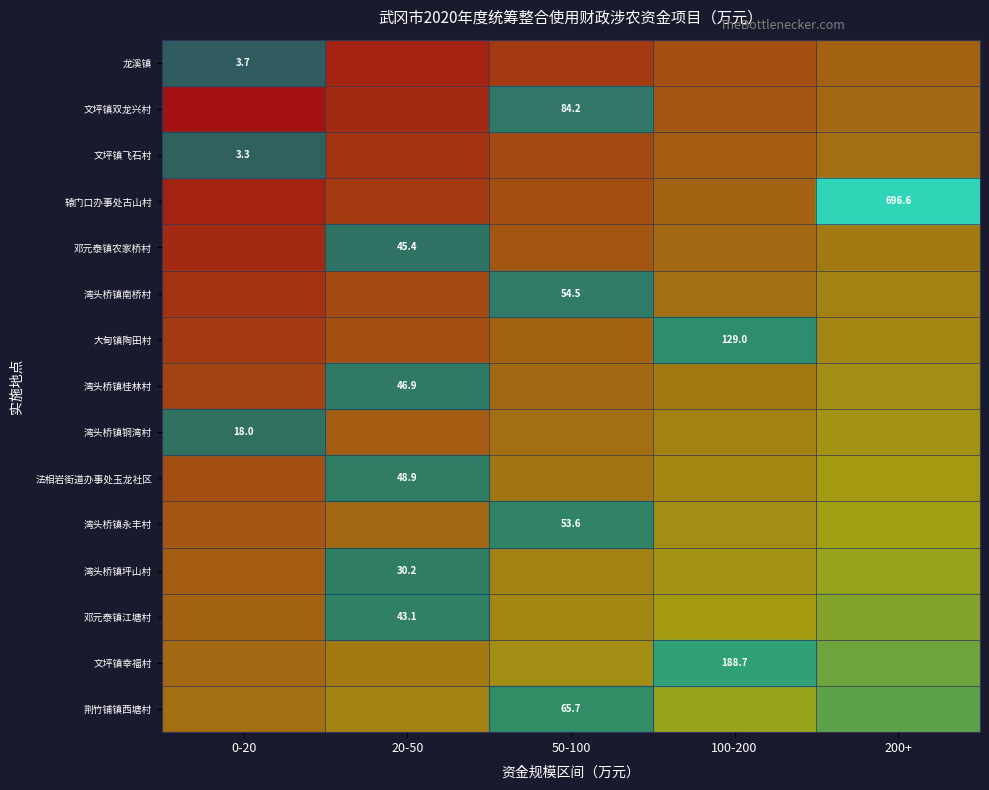

Which series has the largest range (max minus min)?

大甸镇陶田村